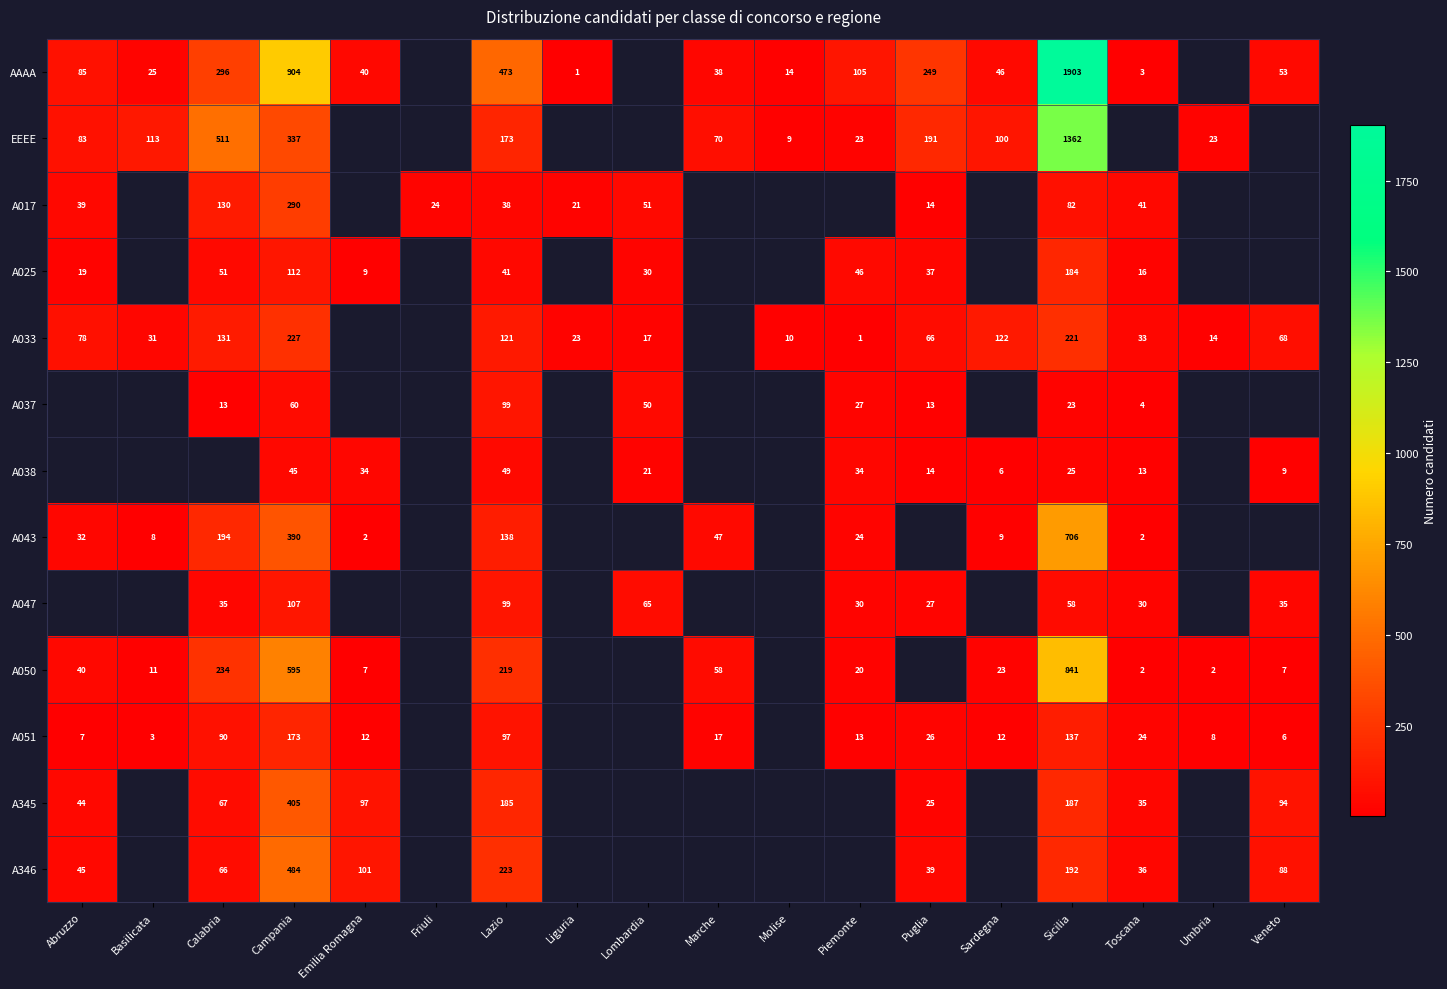

Is it true that EEEE equals 852 at Calabria?

False